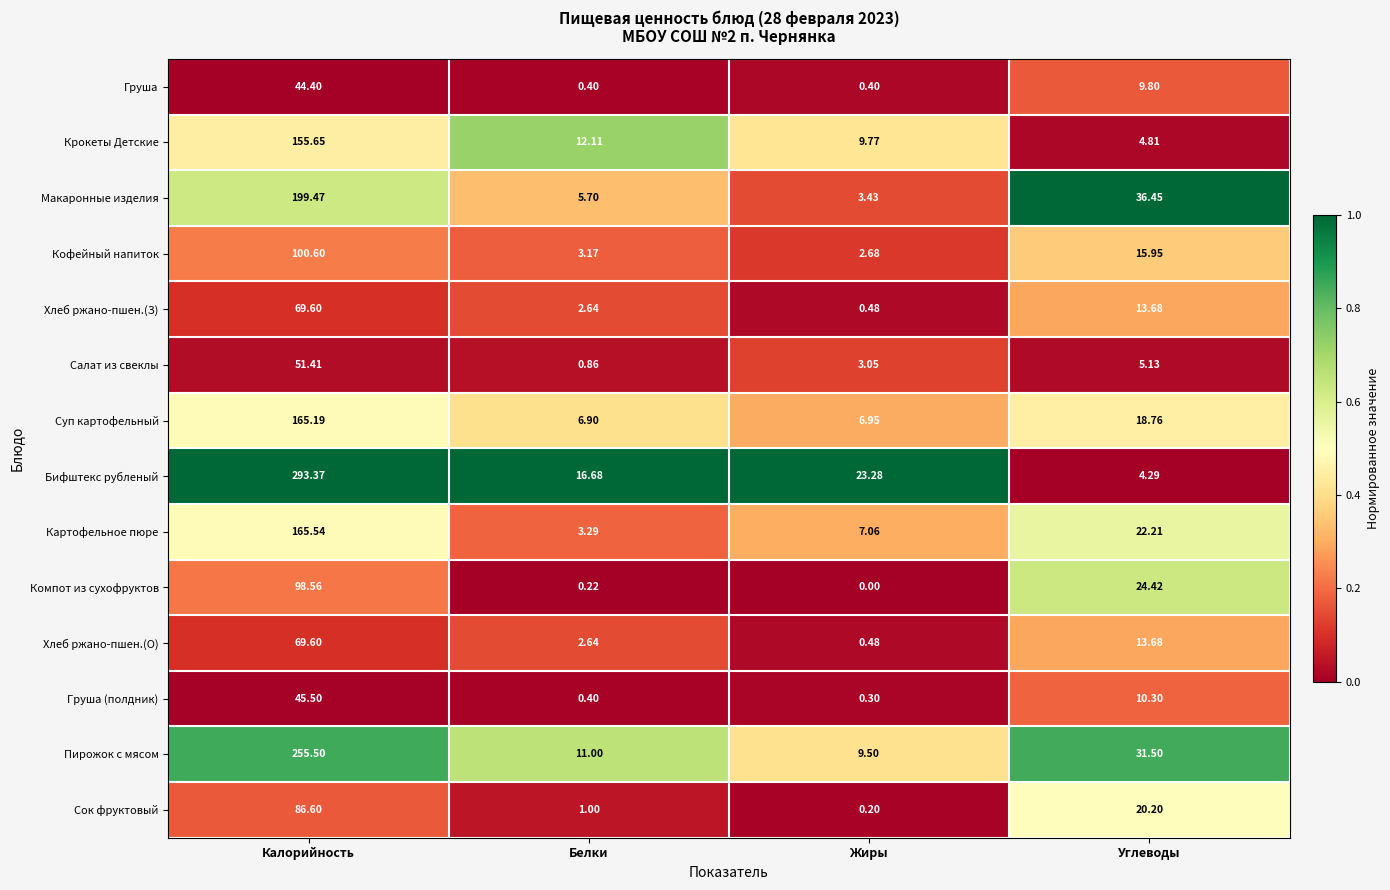

At which category is the sum across all series the highest?

Калорийность